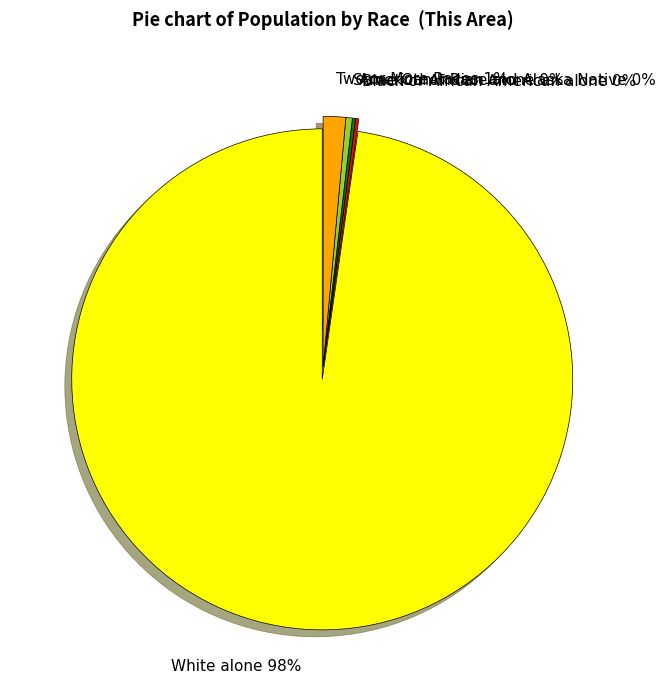

Which has a higher value, Some Other Race alone or White alone?

White alone